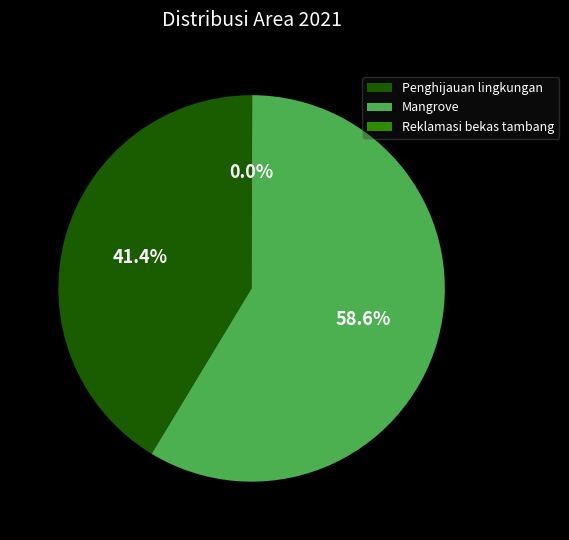

What is the ratio of the value at Penghijauan lingkungan to the value at Mangrove?

0.7